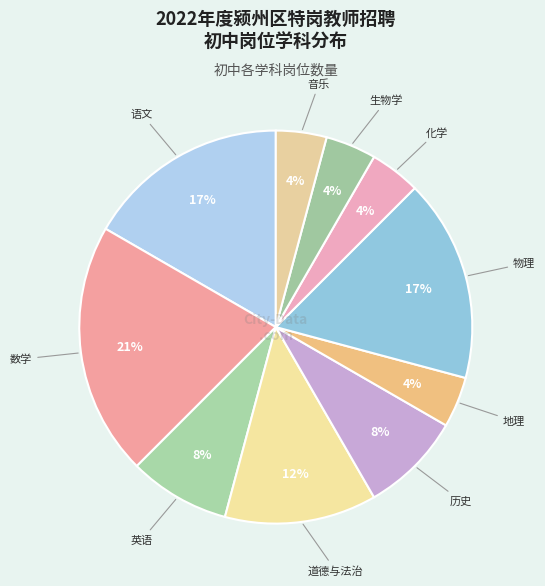

Is it true that 英语 is 8% of the pie?

True